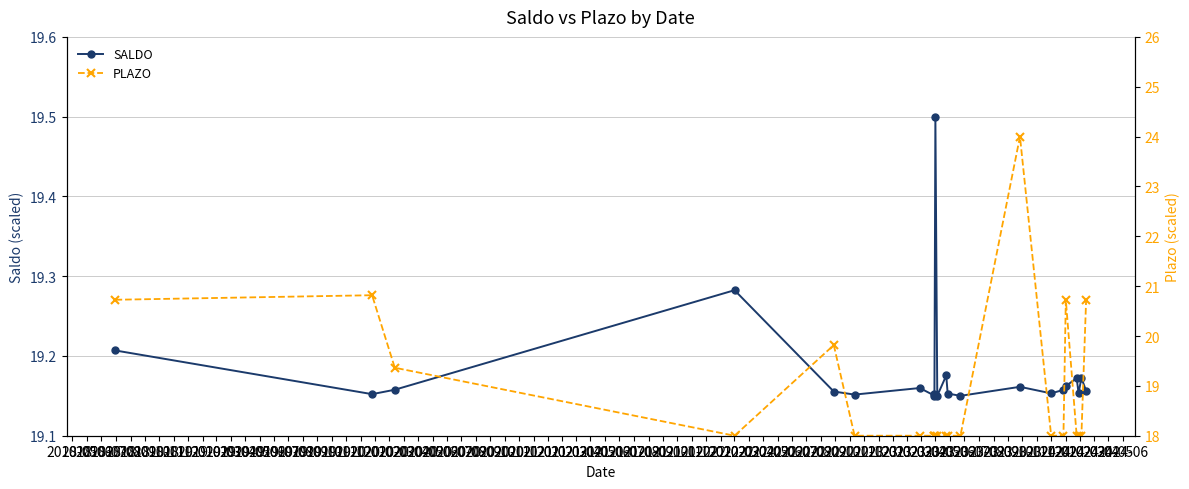

How many lines are shown in the chart?

2